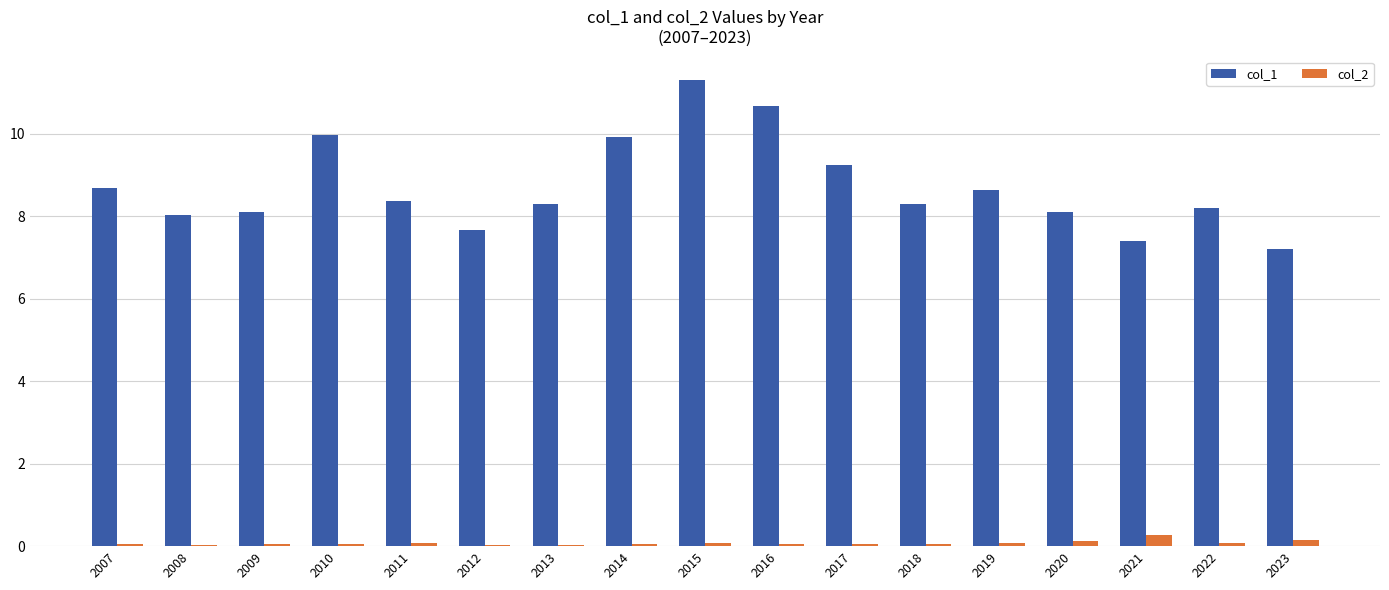

Is the value of col_1 at 2008 greater than the value of col_2 at 2011?

Yes